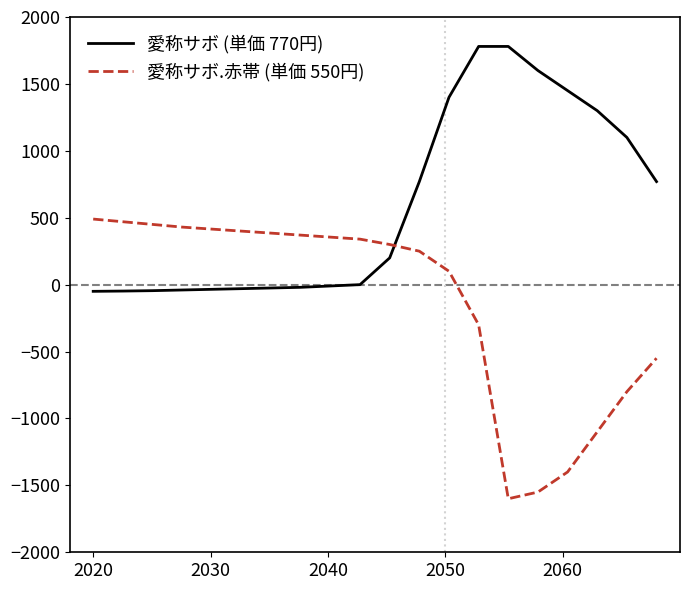

Does the chart display data point markers on the line(s)?

No